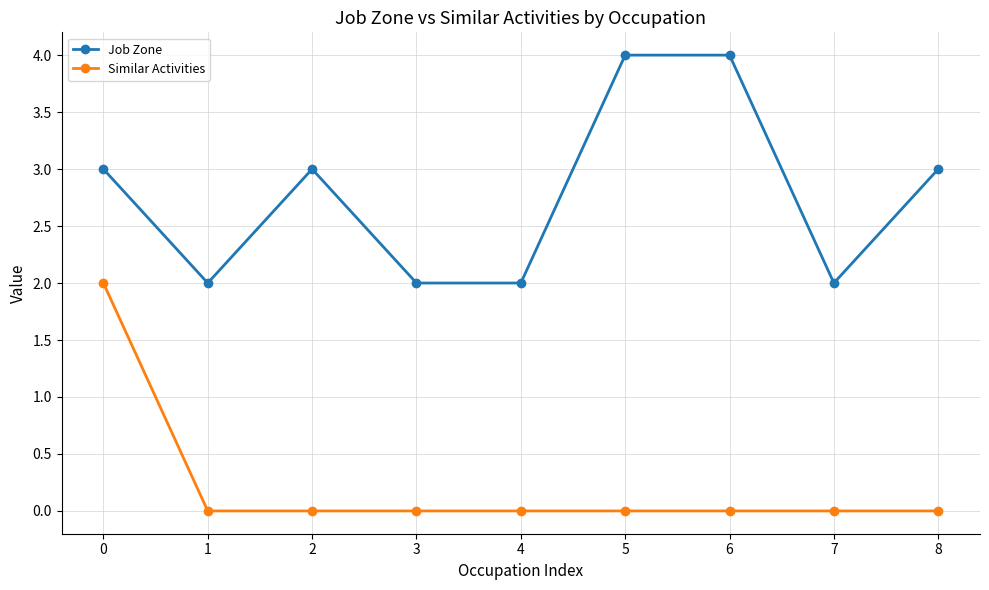

What is the difference between the maximum and second lowest values in the Job Zone series?

2